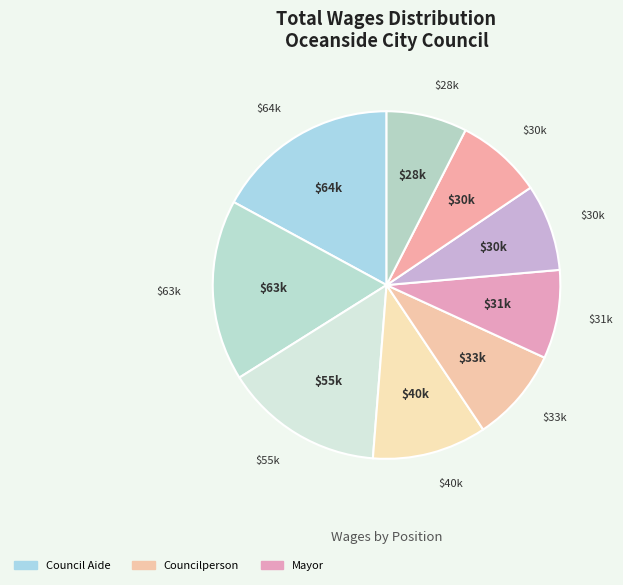

How many segments does this pie chart have?

9